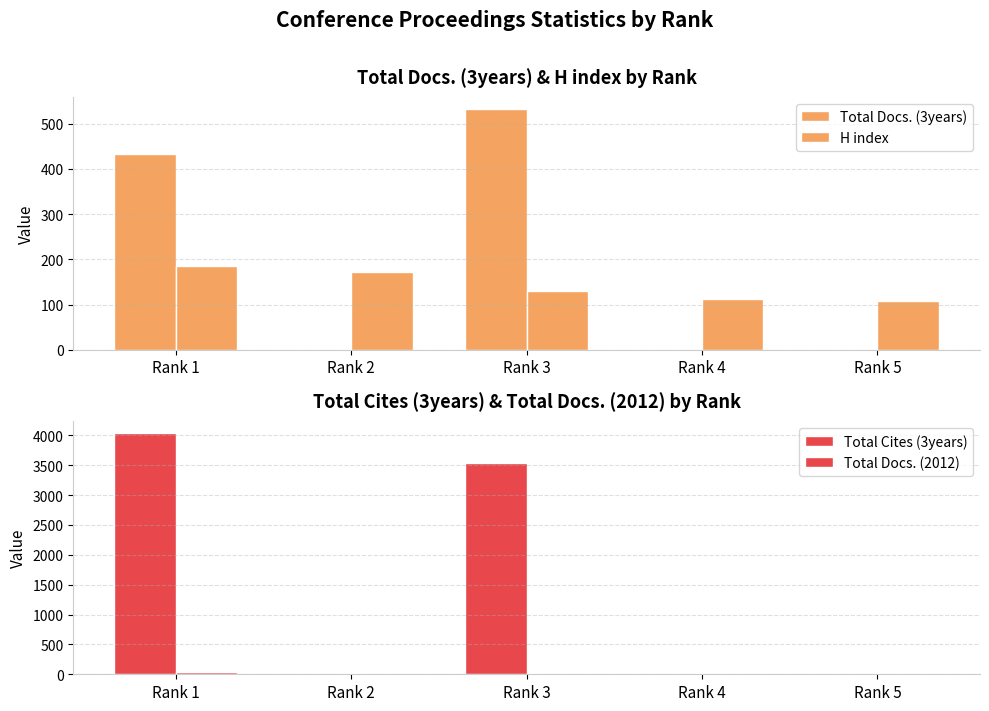

Reading left to right, extract all data points from this chart.

Total Docs. (3years): Rank 1=433	Rank 2=0	Rank 3=533	Rank 4=0	Rank 5=0
H index: Rank 1=186	Rank 2=172	Rank 3=130	Rank 4=113	Rank 5=108
Total Cites (3years): Rank 1=4032	Rank 2=0	Rank 3=3543	Rank 4=0	Rank 5=0
Total Docs. (2012): Rank 1=30	Rank 2=22	Rank 3=12	Rank 4=7	Rank 5=6